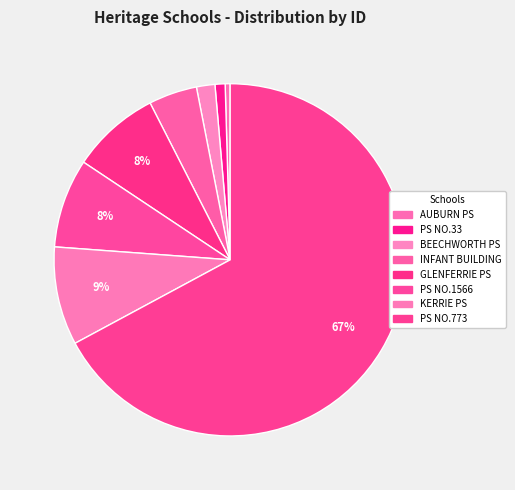

Count the number of slices in the pie.

8